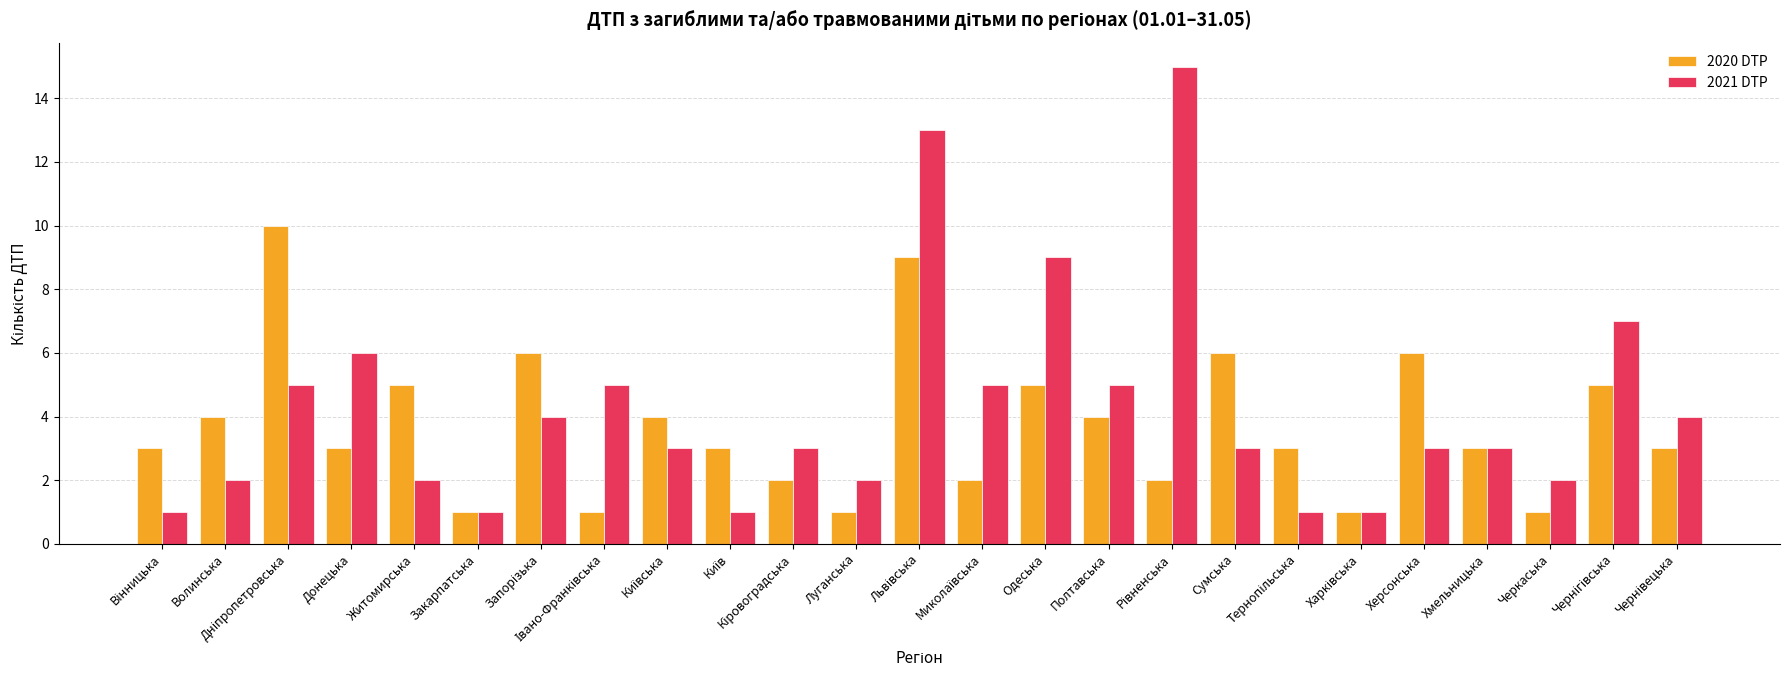

Which series has the largest range (max minus min)?

2021 DTP